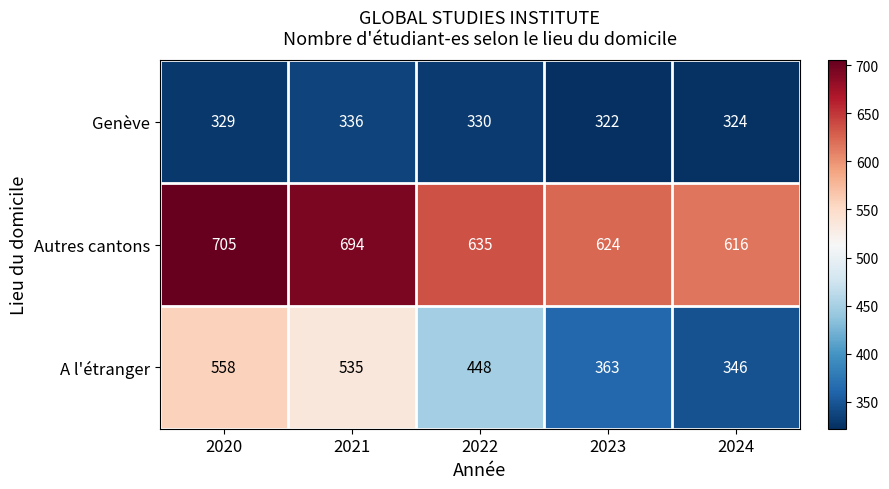

Which series has the widest spread of values?

A l'étranger